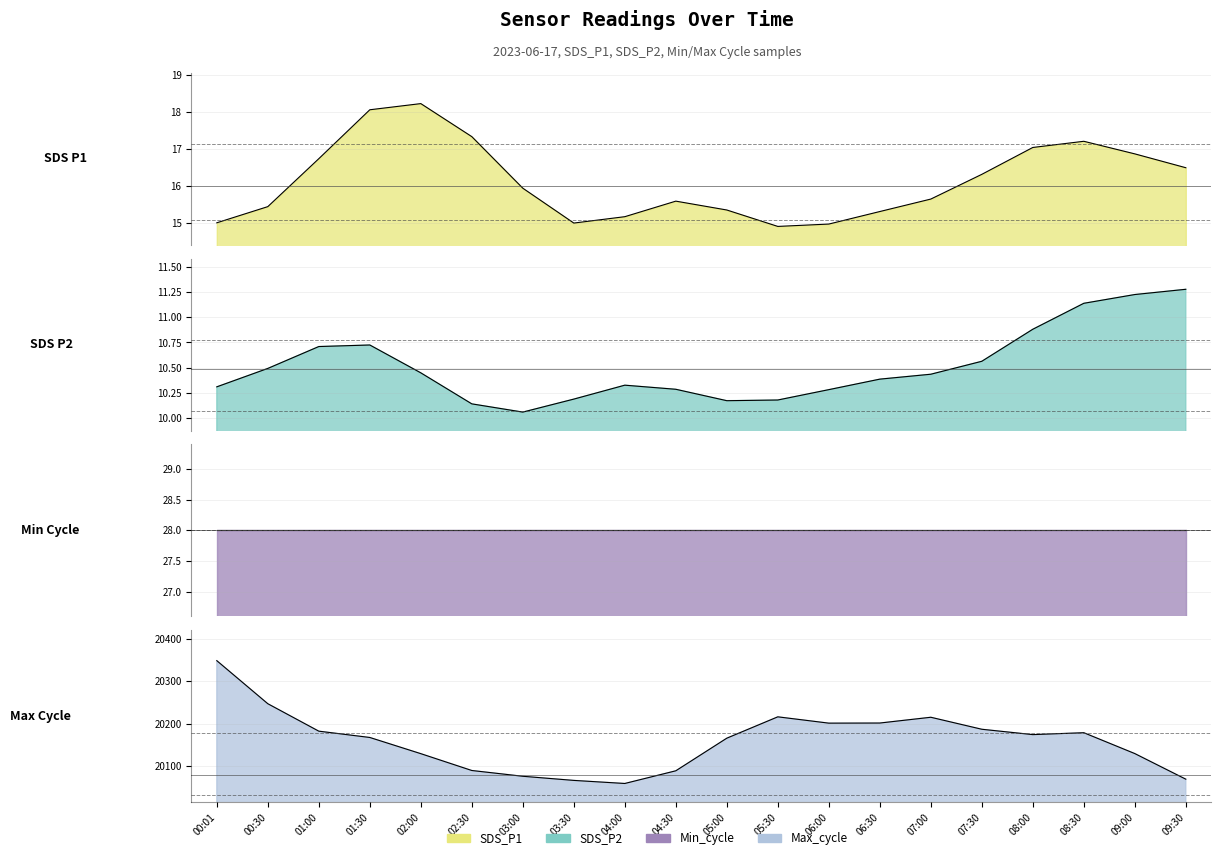

At which label is Min_cycle closest to 28?

00:01